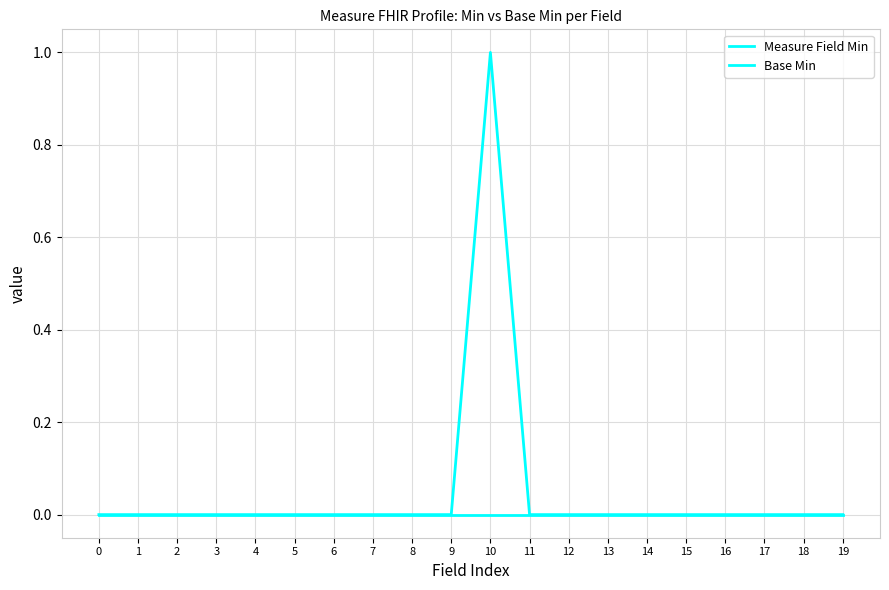

How many lines are shown in the chart?

2